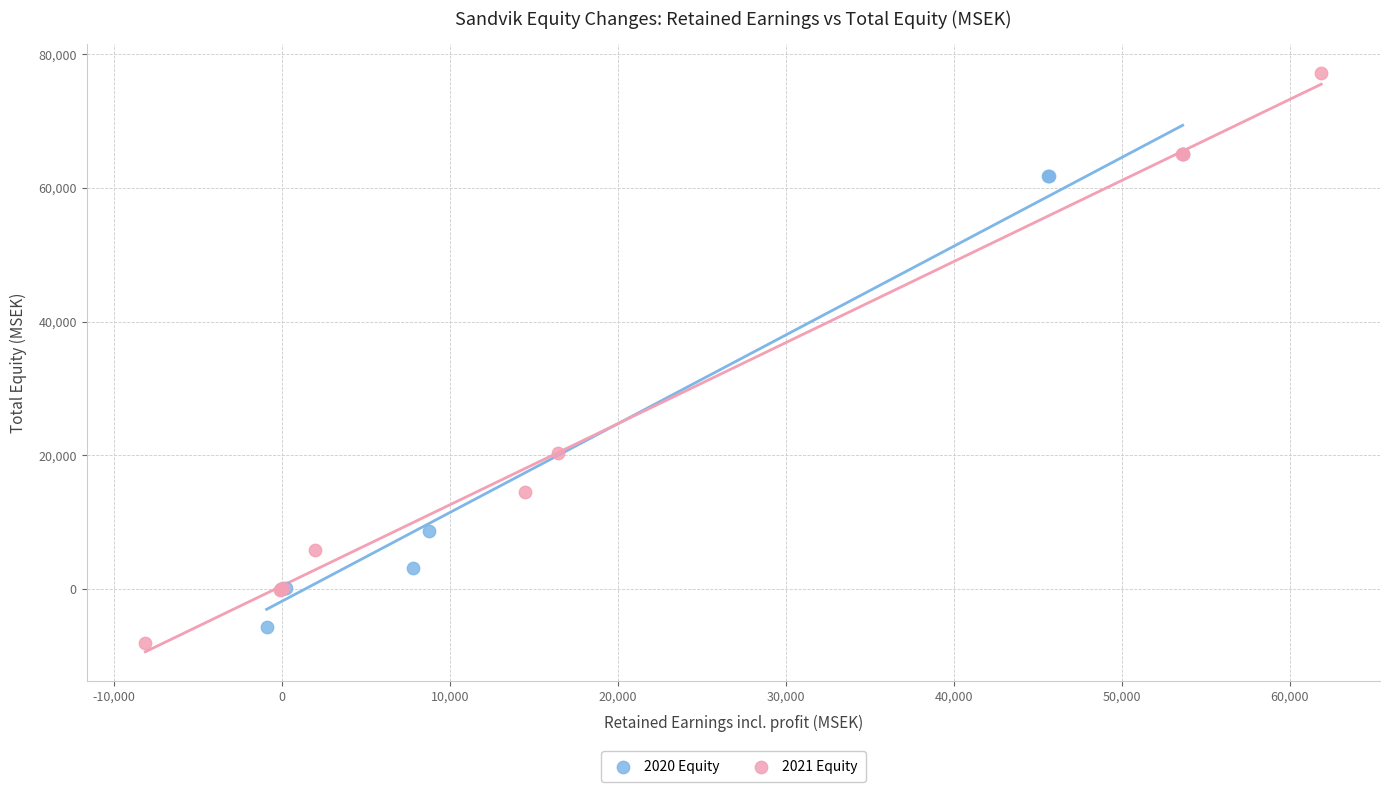

Which series has the largest Y range (max minus min)?

2021 Equity